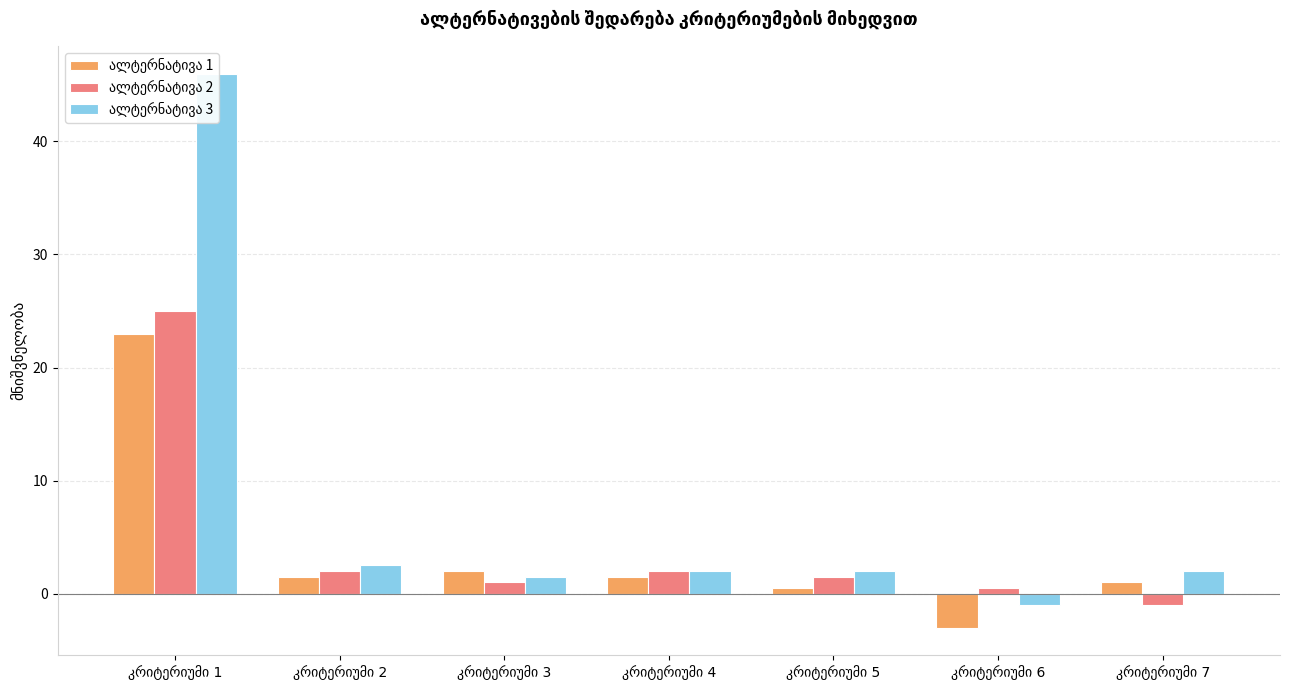

How many values in the ალტერნატივა 2 series exceed 1?

4